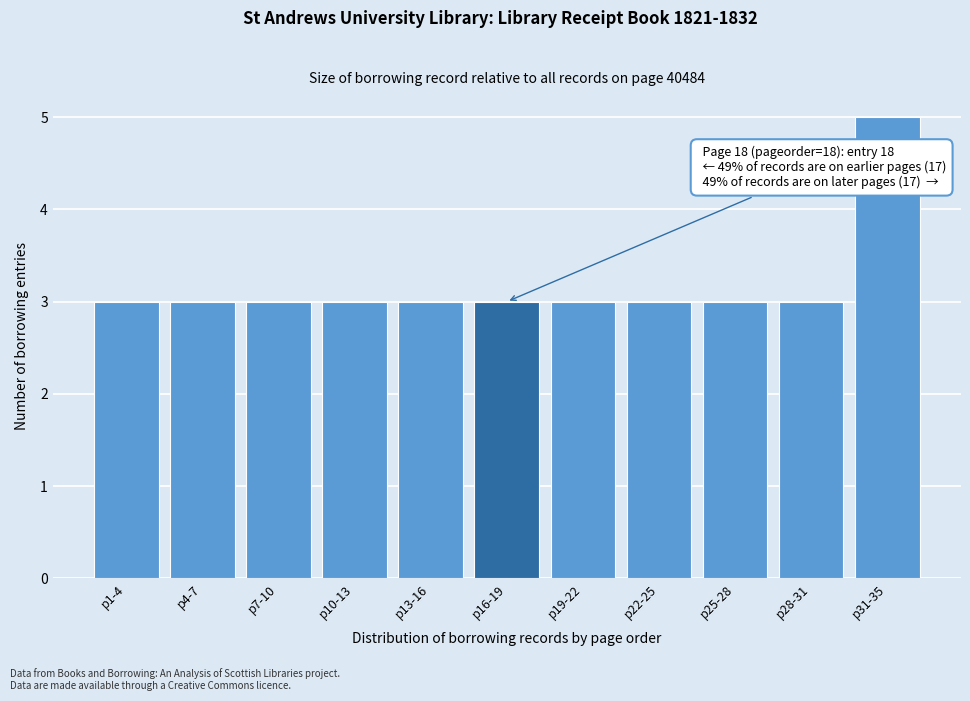

Reading right to left, list all the values displayed in this chart.

5	3	3	3	3	3	3	3	3	3	3